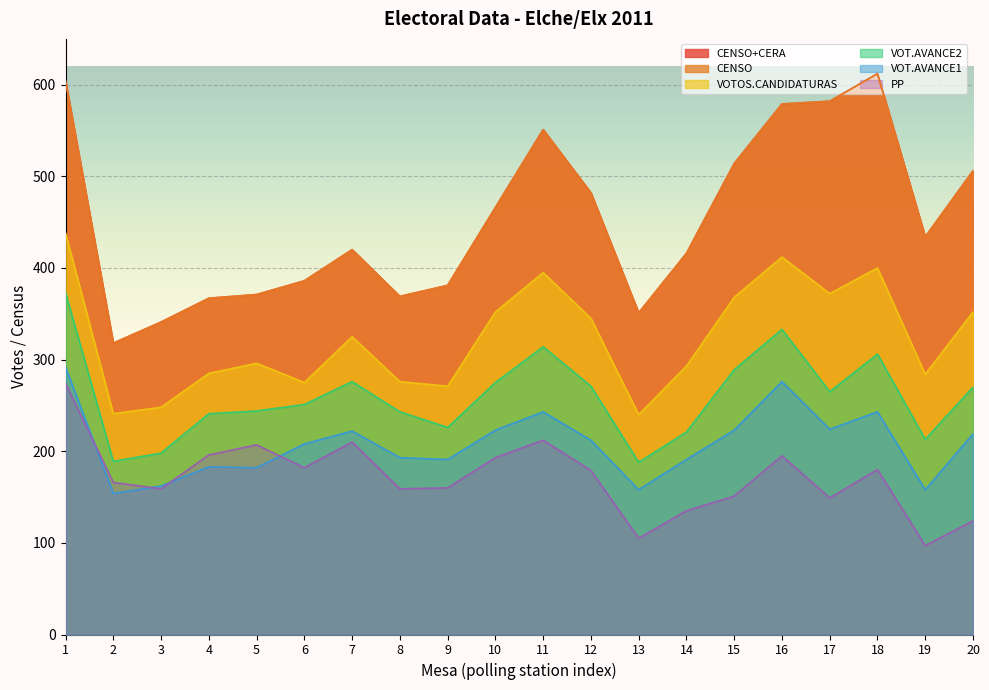

What is the difference between the highest and lowest values at 5?

189